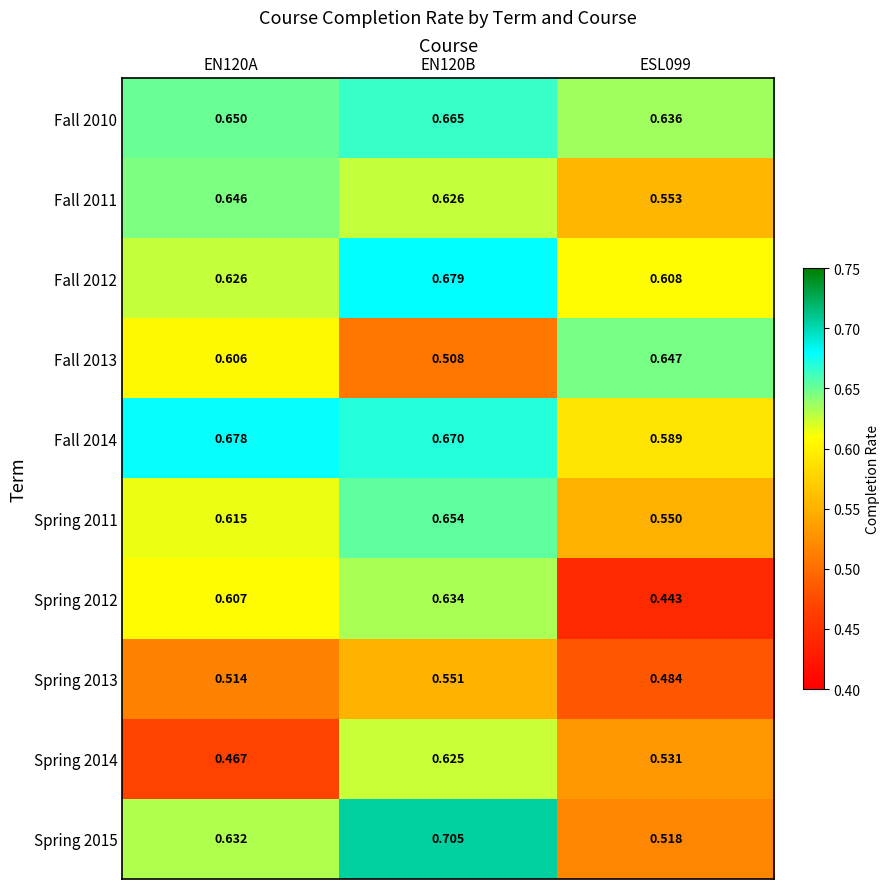

Is the value of Fall 2010 at ESL099 greater than the value of Spring 2013 at EN120A?

Yes